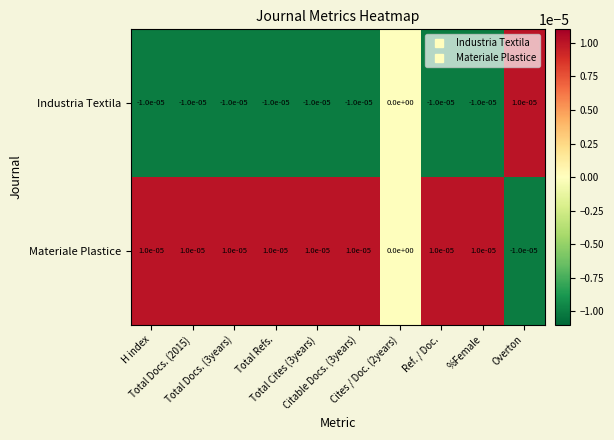

List the series in order of their overall mean, lowest first.

Industria Textila, Materiale Plastice